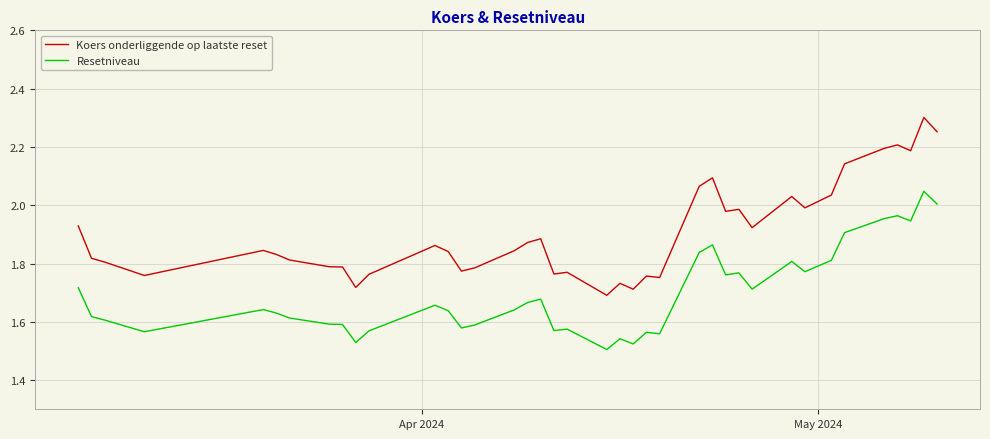

True or false: Koers onderliggende op laatste reset and Resetniveau intersect in this chart.

False